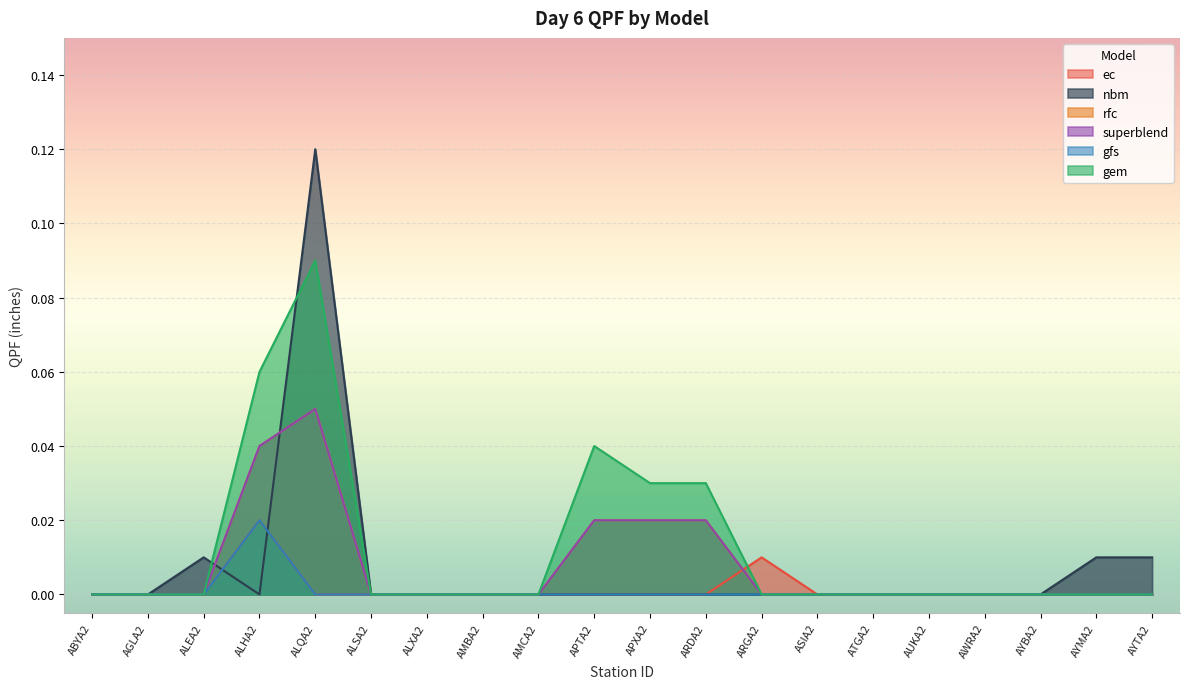

Count the gem values in the range 0 to 1.

20